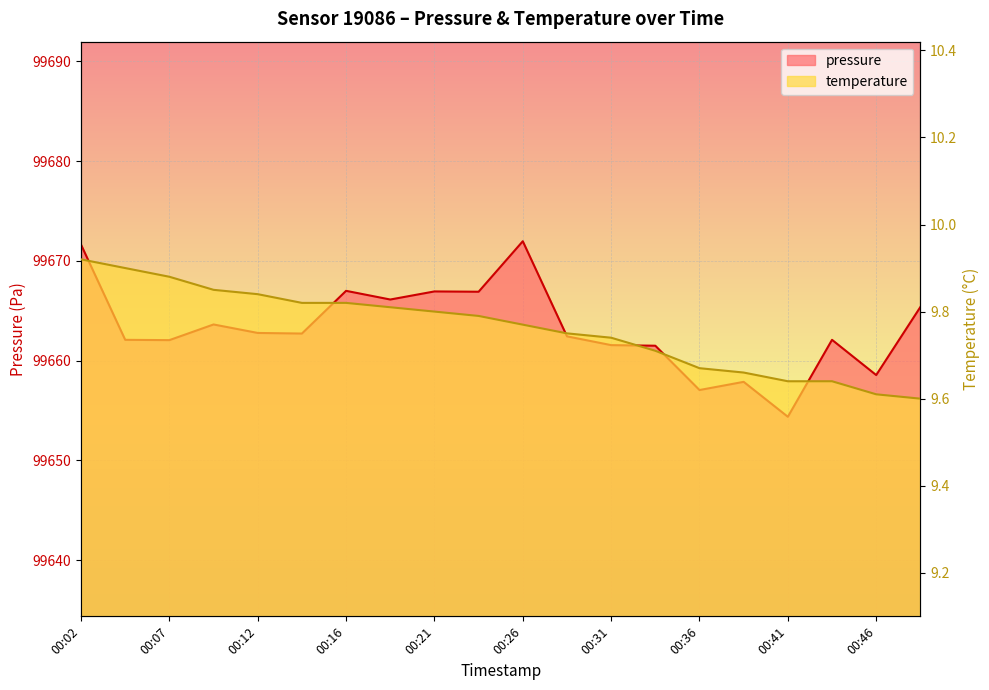

Is the value of pressure at 00:41 greater than the value of temperature at 00:44?

Yes